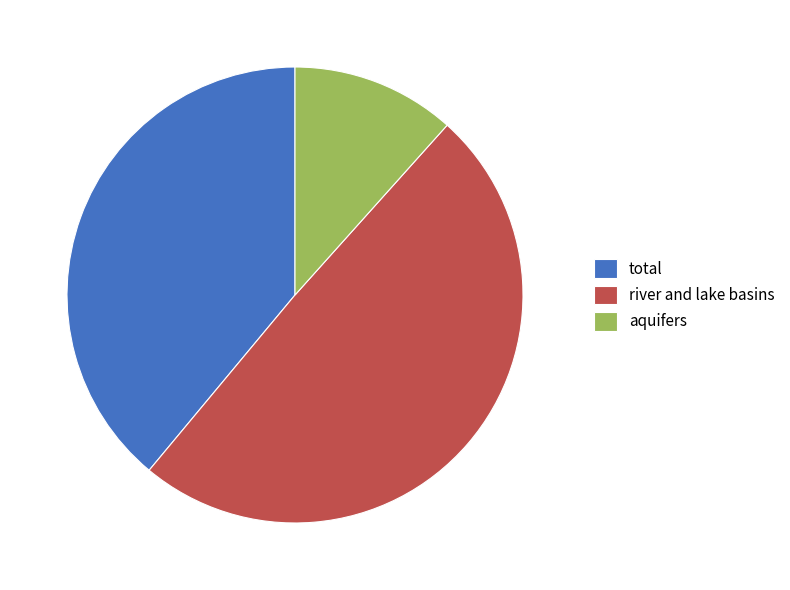

Do total and river and lake basins together represent more than half of the pie?

Yes